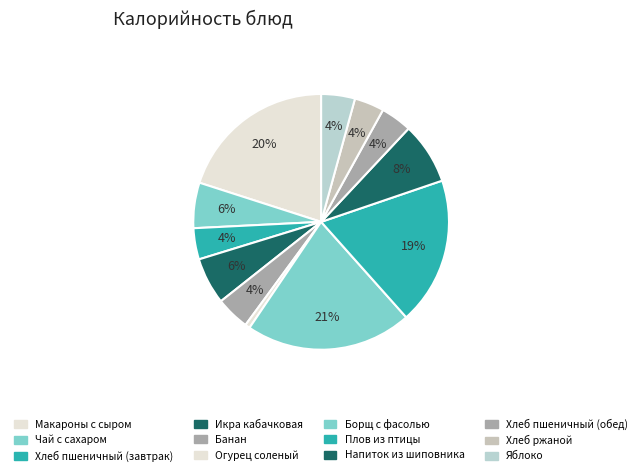

Rank the categories by value from highest to lowest.

Борщ с фасолью, Макароны с сыром, Плов из птицы, Напиток из шиповника, Икра кабачковая, Чай с сахаром, Банан, Яблоко, Хлеб пшеничный (завтрак), Хлеб пшеничный (обед), Хлеб ржаной, Огурец соленый